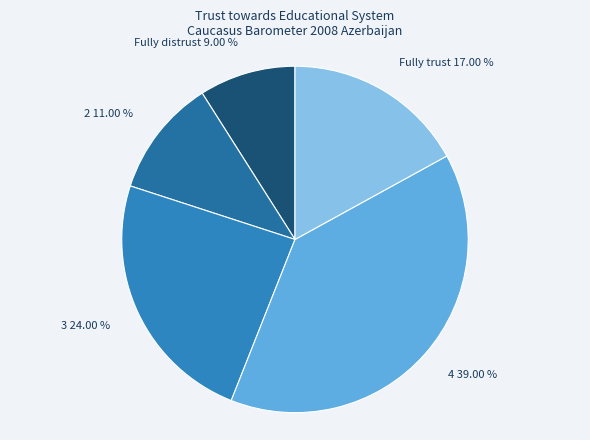

Between 3 and Fully trust, which is larger?

3